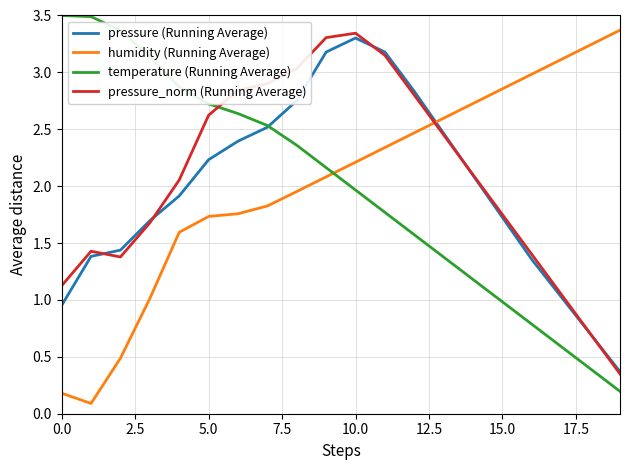

Does the chart display data point markers on the line(s)?

No